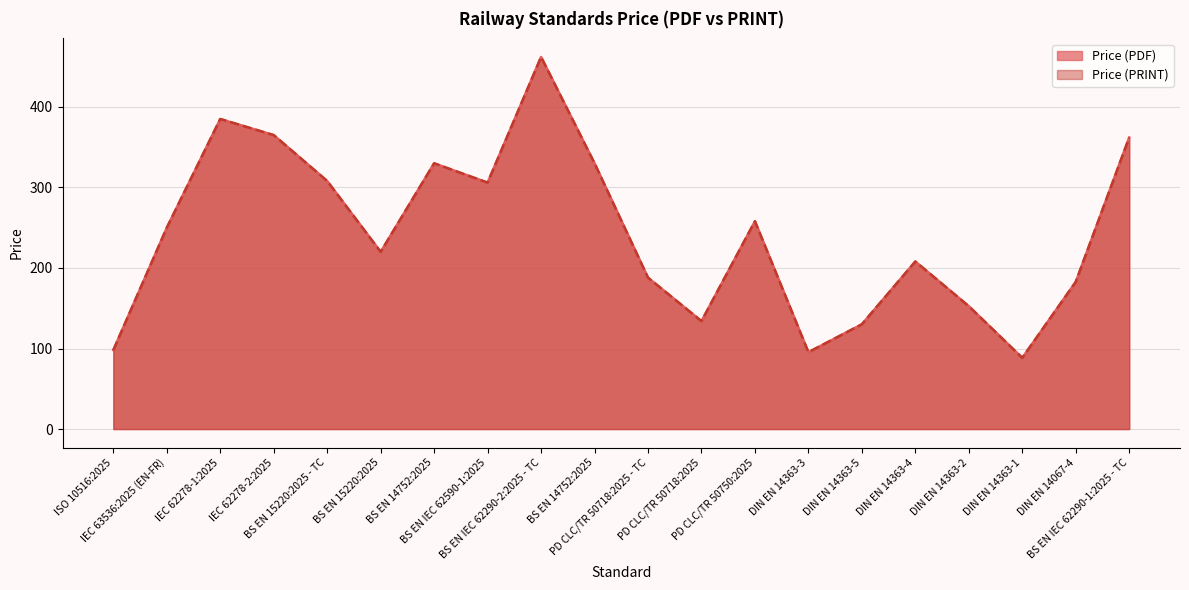

Is the value of Price (PDF) at IEC 62278-2:2025 greater than the value of Price (PRINT) at IEC 62278-2:2025?

No